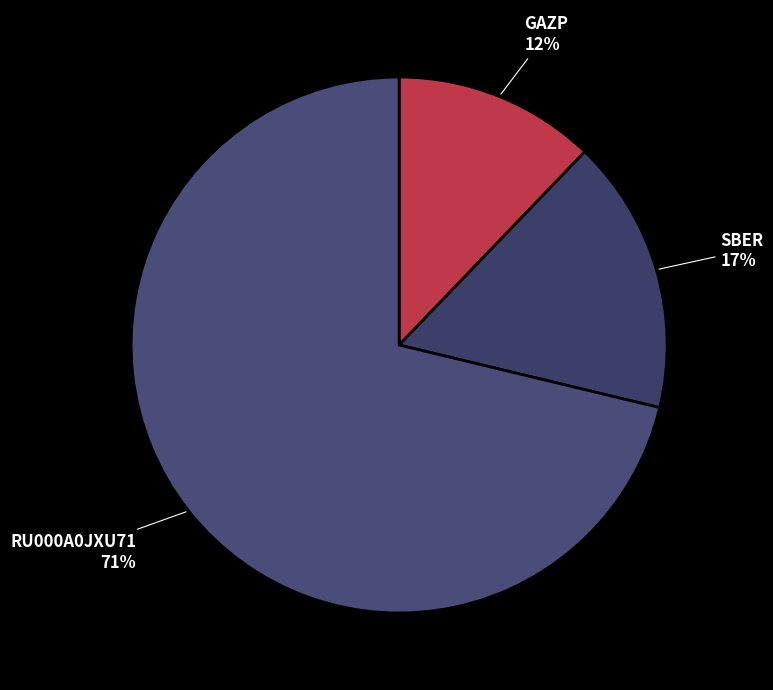

Combined, do RU000A0JXU71 and GAZP account for over 50%?

Yes